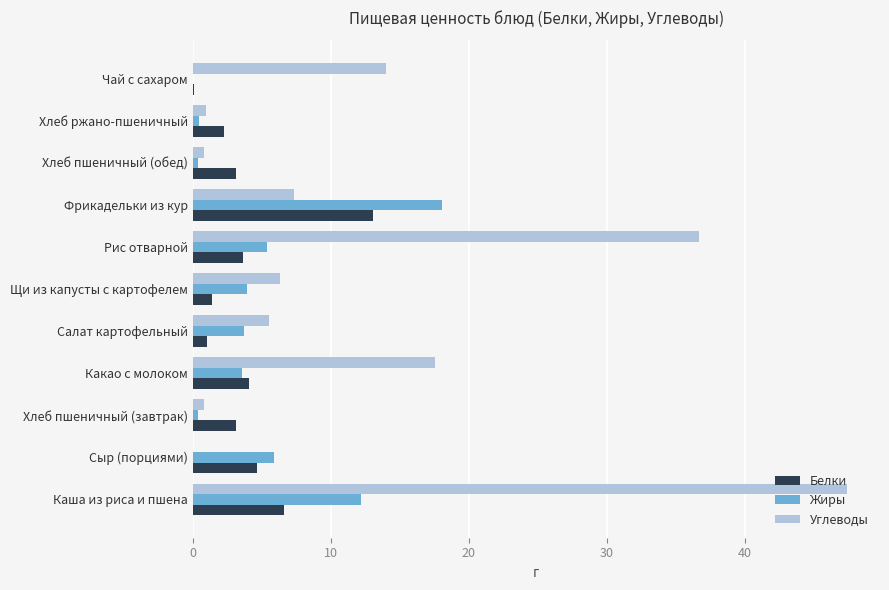

Which series has the largest total across all categories?

Углеводы